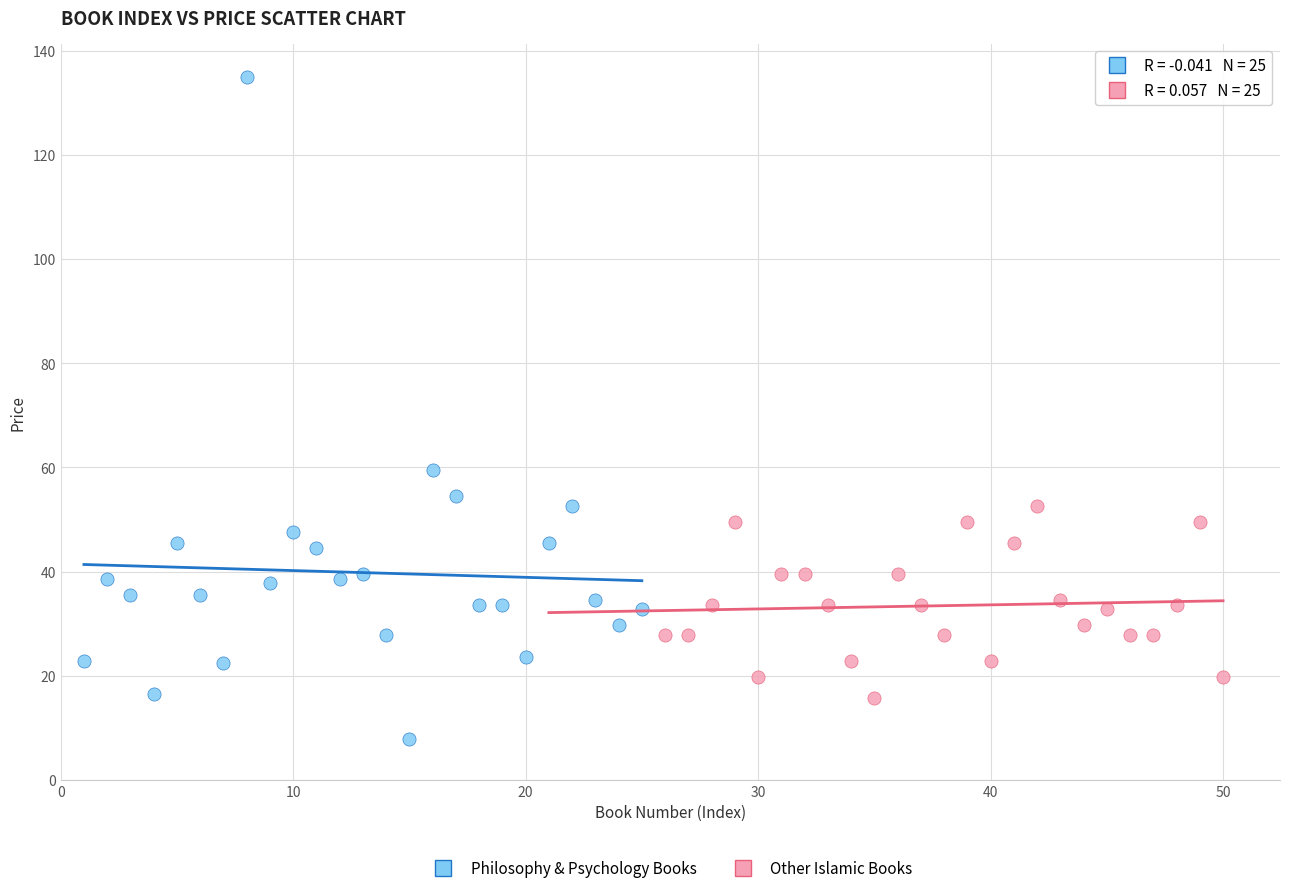

Which series contains the lowest Y value?

Philosophy & Psychology Books